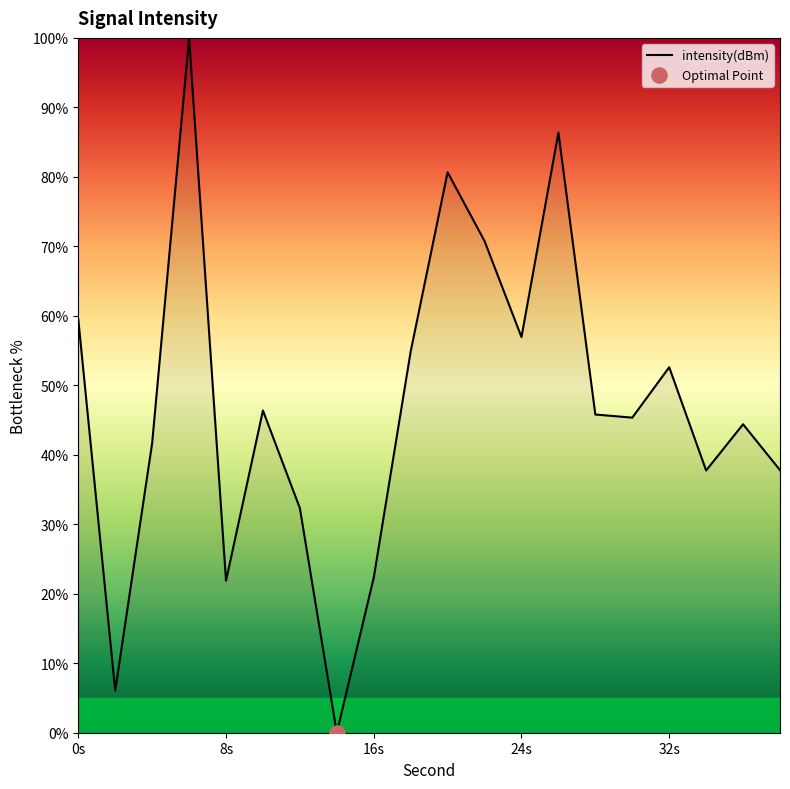

What is the difference between the maximum and minimum values?

100.0